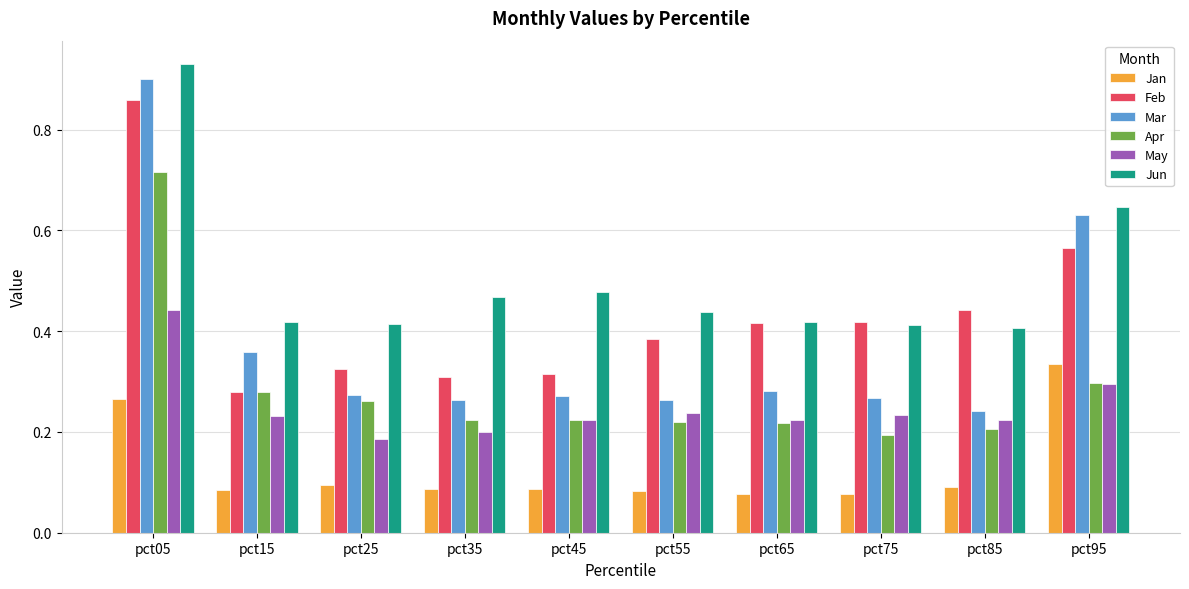

Count the number of data series in this chart.

6